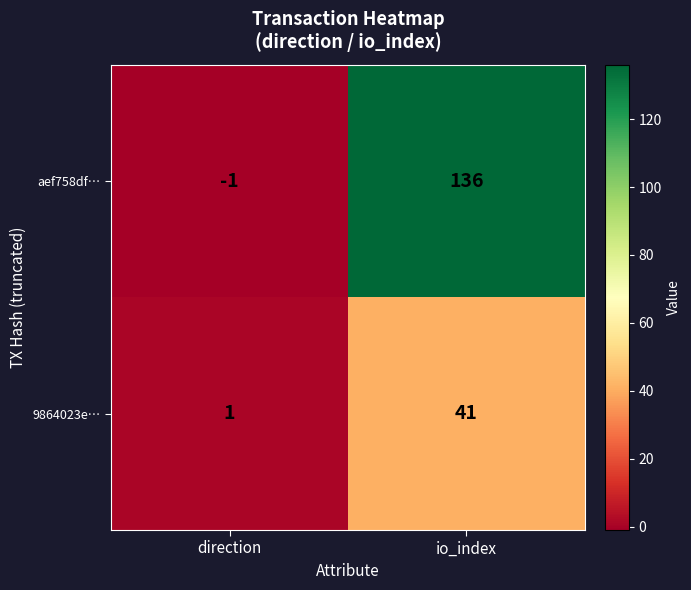

At how many categories does at least one series exceed 113?

1